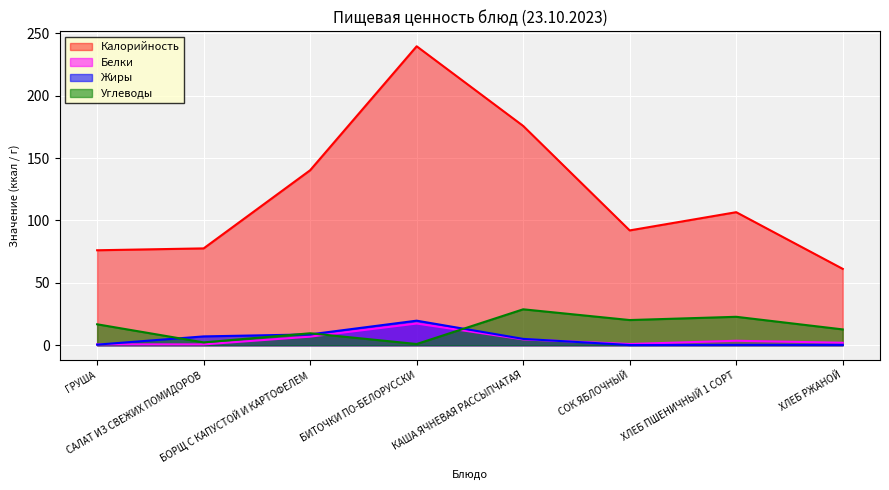

Is it true that Углеводы equals 28.8 at КАША ЯЧНЕВАЯ РАССЫПЧАТАЯ?

True